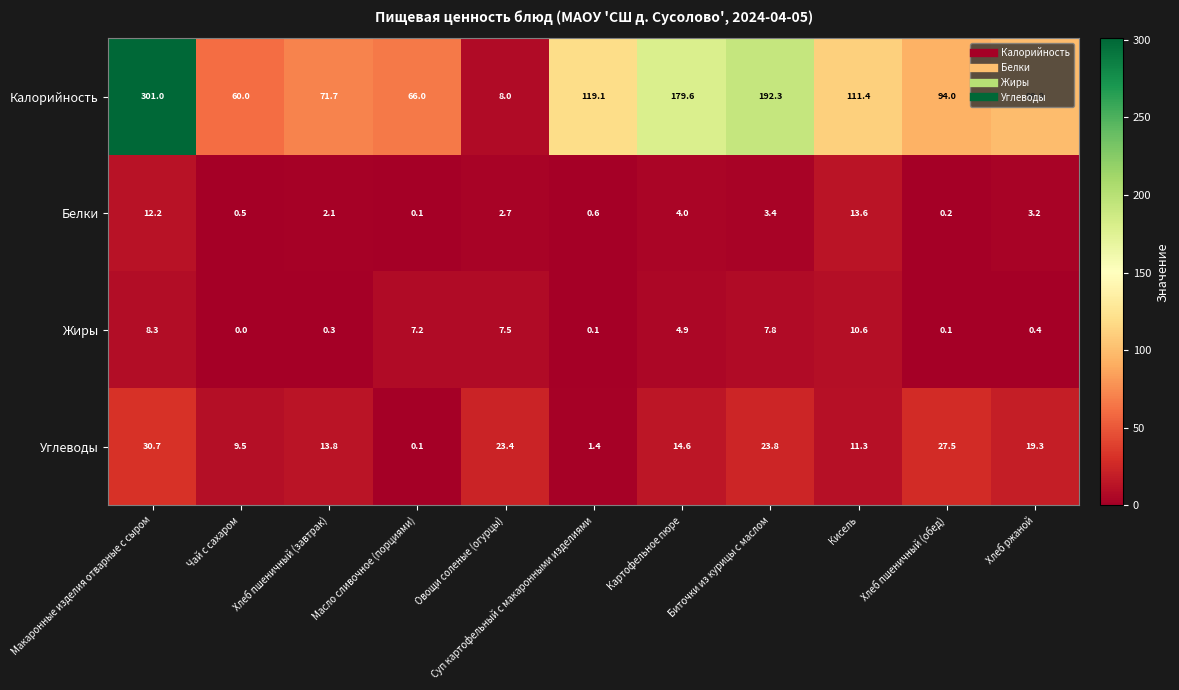

Which series has the largest range (max minus min)?

Калорийность